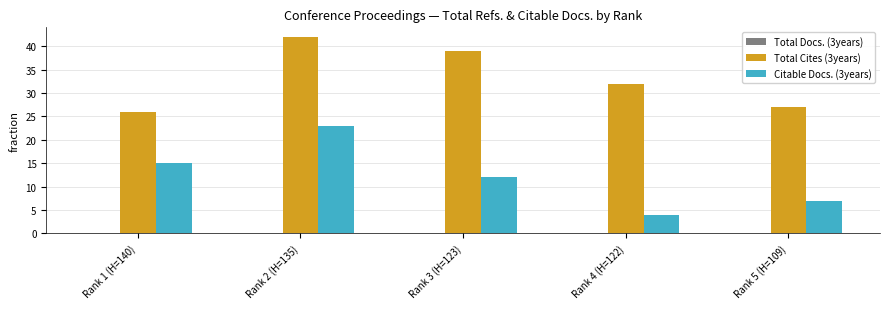

How many distinct data groups are displayed?

2